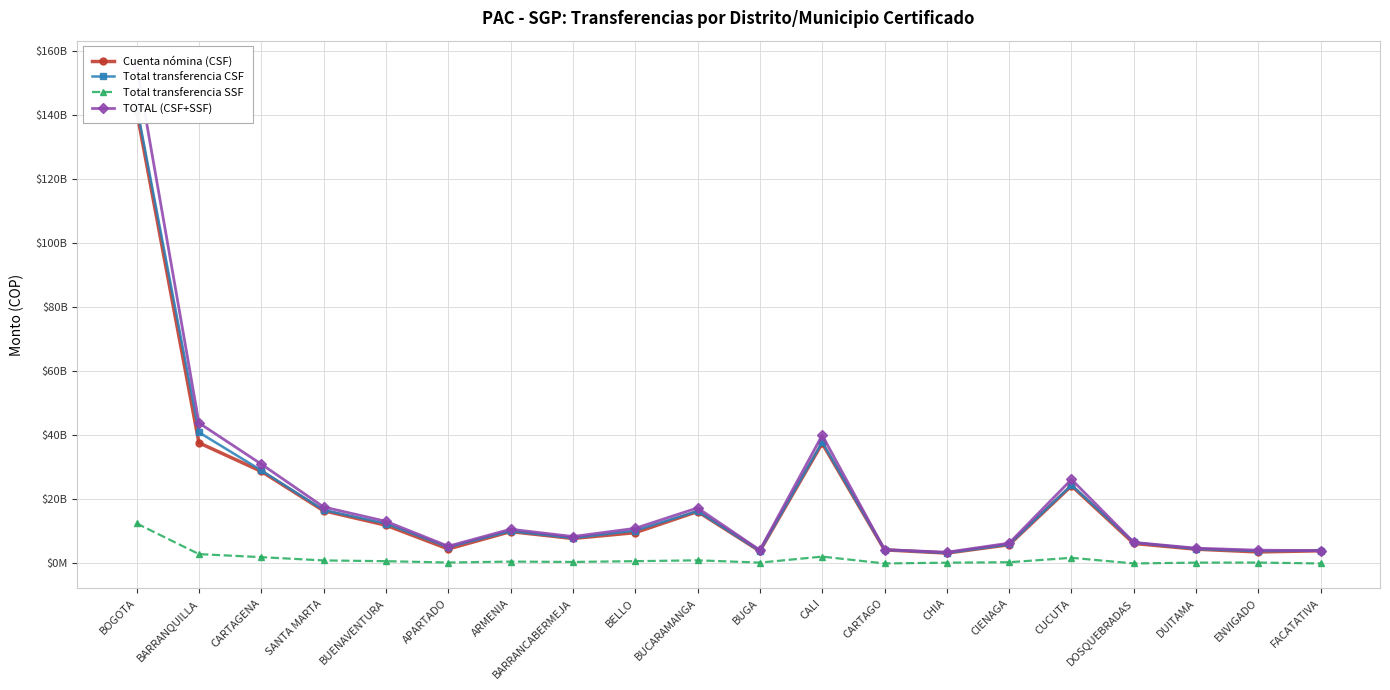

True or false: Total transferencia CSF and Total transferencia SSF cross at least once.

False